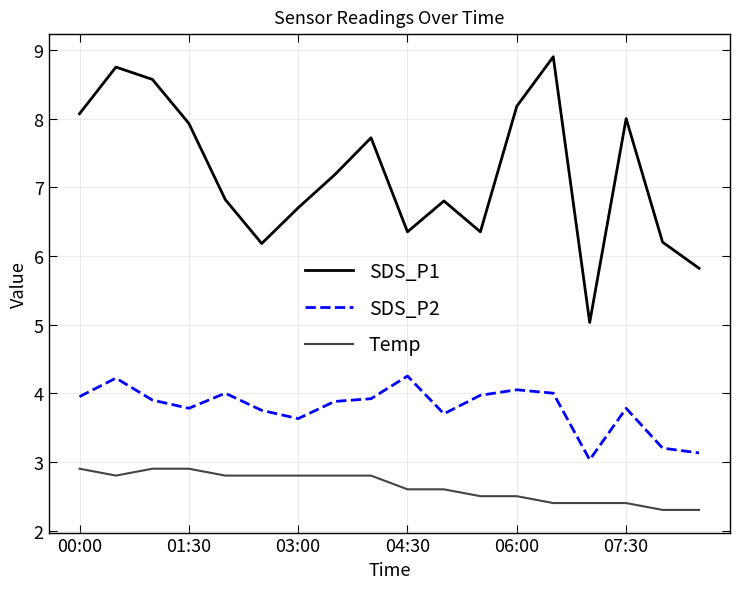

What is the difference between the maximum and minimum values in the Temp series?

0.6